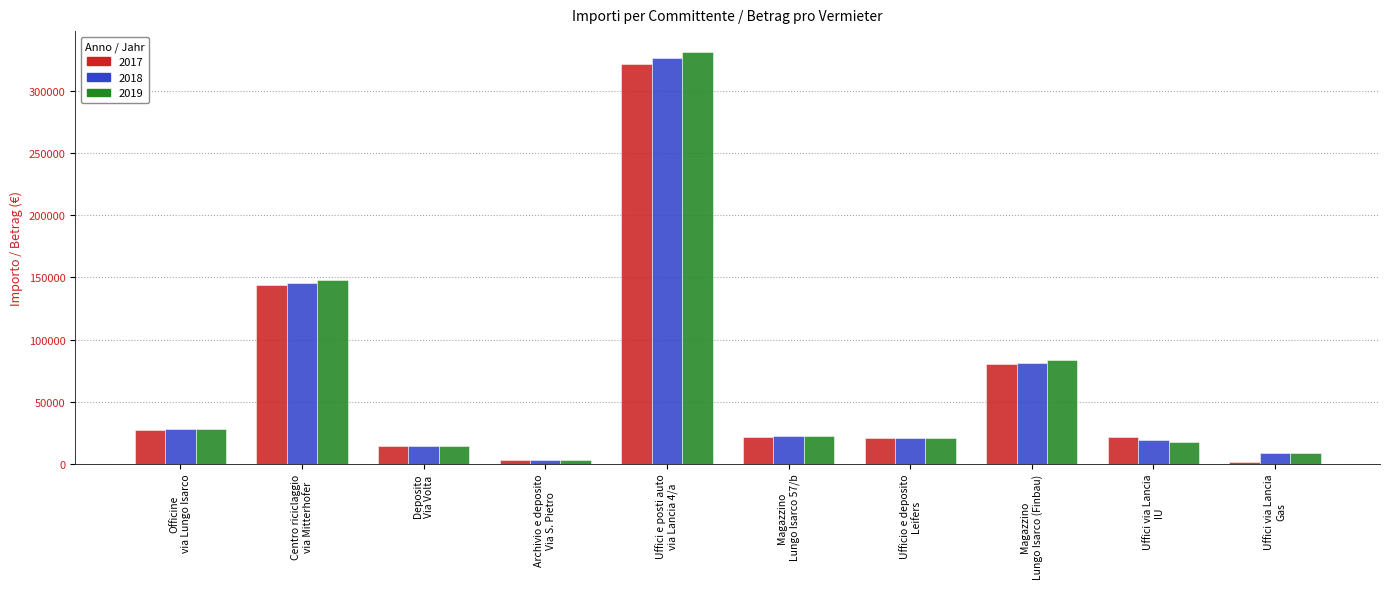

At which category does the chart reach its peak across all series?

Uffici e posti auto
via Lancia 4/a